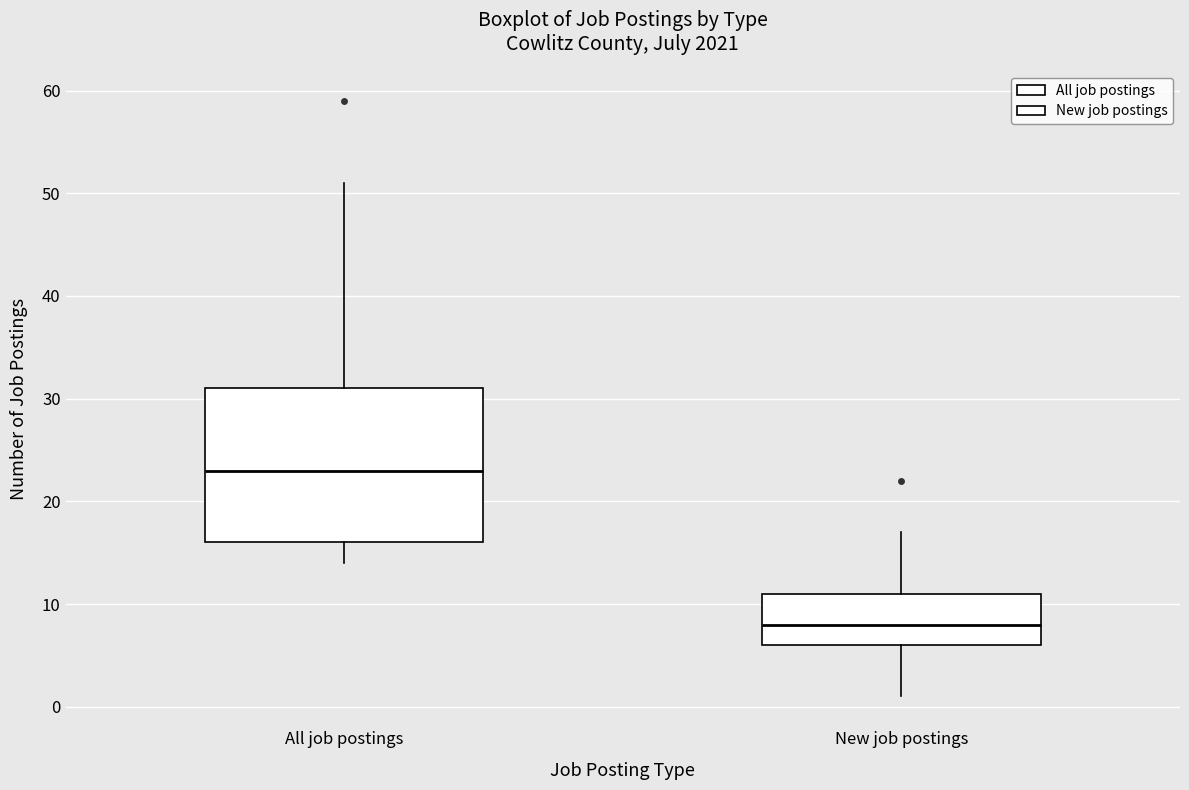

Where does the lower whisker of the box for New job postings end on the y-axis? The values are not printed on the chart, so give them approximately, as read against the axis.

1